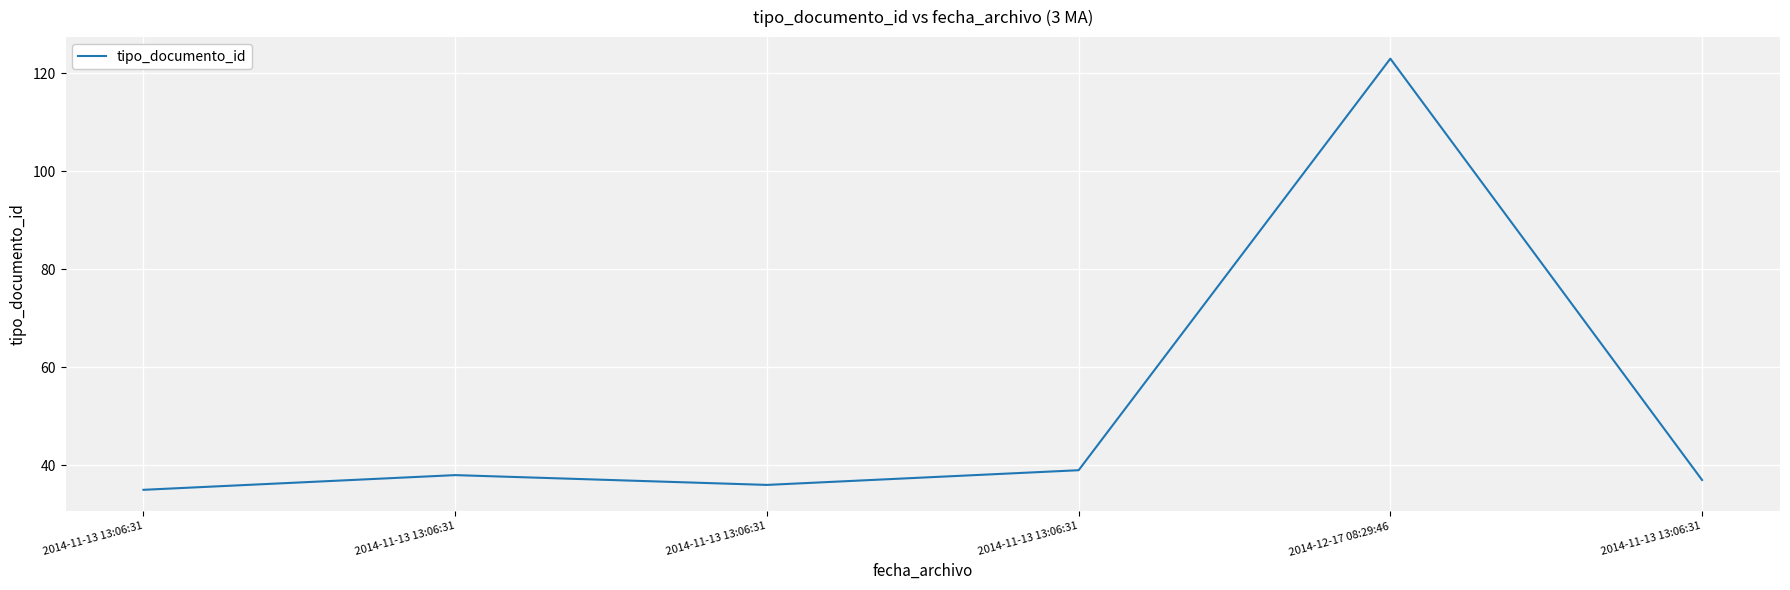

True or false: the data has more than 2 interior local peaks.

False